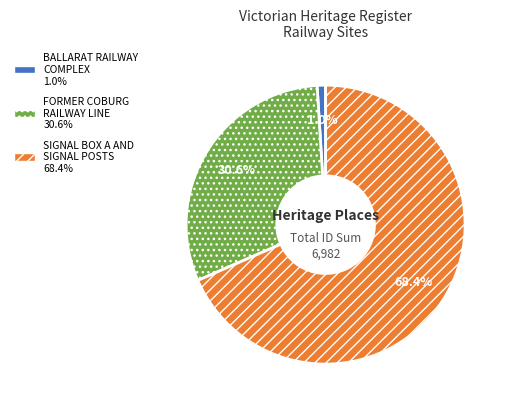

To the nearest percent, what is the average slice percentage?

33%